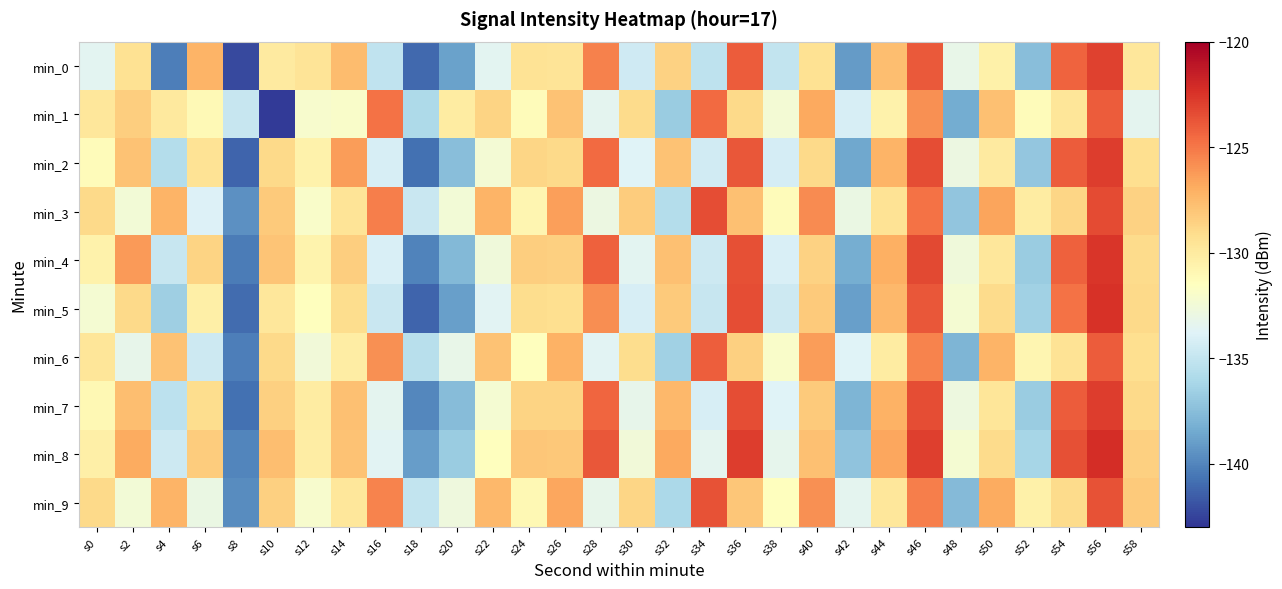

Reading left to right, what are all the values shown in this chart?

min_0: s0=-133.6	s2=-129.3	s4=-140.3	s6=-127.2	s8=-142.3	s10=-130.0	s12=-129.6	s14=-127.6	s16=-135.1	s18=-141.1	s20=-138.9	s22=-133.5	s24=-129.5	s26=-129.5	s28=-125.3	s30=-134.5	s32=-128.6	s34=-135.2	s36=-124.0	s38=-135.0	s40=-129.4	s42=-139.1	s44=-127.7	s46=-123.9	s48=-133.1	s50=-130.5	s52=-137.5	s54=-124.2	s56=-123.0	s58=-129.7
min_1: s0=-129.7	s2=-128.4	s4=-129.9	s6=-131.1	s8=-134.9	s10=-142.8	s12=-132.0	s14=-131.9	s16=-124.8	s18=-135.9	s20=-130.1	s22=-128.7	s24=-131.2	s26=-127.9	s28=-133.5	s30=-129.0	s32=-136.8	s34=-124.6	s36=-128.9	s38=-132.3	s40=-126.8	s42=-134.1	s44=-130.6	s46=-125.9	s48=-138.3	s50=-127.8	s52=-131.2	s54=-129.7	s56=-124.0	s58=-133.5
min_2: s0=-131.2	s2=-127.9	s4=-135.7	s6=-129.5	s8=-141.2	s10=-128.9	s12=-130.6	s14=-126.3	s16=-134.1	s18=-140.8	s20=-137.5	s22=-132.3	s24=-128.8	s26=-128.9	s28=-124.6	s30=-133.8	s32=-127.9	s34=-134.5	s36=-123.8	s38=-134.2	s40=-128.9	s42=-138.6	s44=-127.2	s46=-123.5	s48=-132.9	s50=-130.0	s52=-137.0	s54=-124.0	s56=-122.8	s58=-129.2
min_3: s0=-128.9	s2=-132.5	s4=-127.2	s6=-133.9	s8=-139.6	s10=-128.2	s12=-131.9	s14=-129.6	s16=-125.2	s18=-134.8	s20=-132.5	s22=-127.2	s24=-130.8	s26=-126.5	s28=-132.9	s30=-128.3	s32=-135.7	s34=-123.5	s36=-127.8	s38=-131.2	s40=-125.7	s42=-133.0	s44=-129.5	s46=-124.8	s48=-137.1	s50=-126.6	s52=-130.1	s54=-128.8	s56=-123.3	s58=-128.6
min_4: s0=-130.6	s2=-126.2	s4=-134.9	s6=-128.7	s8=-140.3	s10=-127.9	s12=-130.7	s14=-128.4	s16=-134.0	s18=-140.1	s20=-137.8	s22=-132.6	s24=-128.4	s26=-128.5	s28=-124.2	s30=-133.5	s32=-127.8	s34=-134.6	s36=-123.6	s38=-134.0	s40=-128.6	s42=-138.3	s44=-127.0	s46=-123.3	s48=-132.6	s50=-129.8	s52=-136.8	s54=-124.2	s56=-122.6	s58=-129.0
min_5: s0=-132.2	s2=-128.9	s4=-136.6	s6=-130.3	s8=-141.0	s10=-129.8	s12=-131.5	s14=-129.1	s16=-134.8	s18=-141.2	s20=-138.9	s22=-133.6	s24=-129.1	s26=-129.2	s28=-125.8	s30=-134.1	s32=-128.2	s34=-134.9	s36=-123.5	s38=-134.6	s40=-128.2	s42=-138.9	s44=-127.5	s46=-123.8	s48=-132.2	s50=-129.0	s52=-136.5	s54=-124.8	s56=-122.3	s58=-128.9
min_6: s0=-129.7	s2=-133.2	s4=-127.9	s6=-134.6	s8=-140.2	s10=-128.9	s12=-132.6	s14=-130.2	s16=-125.9	s18=-135.5	s20=-133.1	s22=-127.9	s24=-131.5	s26=-127.1	s28=-133.6	s30=-129.1	s32=-136.5	s34=-124.1	s36=-128.5	s38=-131.9	s40=-126.3	s42=-133.8	s44=-130.1	s46=-125.5	s48=-137.9	s50=-127.2	s52=-130.8	s54=-129.5	s56=-124.0	s58=-129.2
min_7: s0=-131.0	s2=-127.7	s4=-135.3	s6=-129.1	s8=-140.8	s10=-128.5	s12=-130.1	s14=-127.8	s16=-133.5	s18=-139.9	s20=-137.6	s22=-132.2	s24=-128.7	s26=-128.7	s28=-124.4	s30=-133.2	s32=-127.5	s34=-134.1	s36=-123.5	s38=-133.8	s40=-128.2	s42=-137.9	s44=-127.1	s46=-123.5	s48=-132.8	s50=-129.7	s52=-136.8	s54=-124.0	s56=-122.8	s58=-128.9
min_8: s0=-130.3	s2=-126.9	s4=-134.6	s6=-128.3	s8=-140.0	s10=-127.7	s12=-130.2	s14=-127.9	s16=-133.6	s18=-139.0	s20=-136.8	s22=-131.5	s24=-128.0	s26=-128.1	s28=-123.8	s30=-132.6	s32=-126.8	s34=-133.5	s36=-122.8	s38=-133.3	s40=-127.8	s42=-137.2	s44=-126.7	s46=-122.9	s48=-132.2	s50=-129.0	s52=-136.2	s54=-123.6	s56=-122.2	s58=-128.5
min_9: s0=-128.9	s2=-132.5	s4=-127.2	s6=-133.0	s8=-139.7	s10=-128.5	s12=-132.1	s14=-129.8	s16=-125.5	s18=-135.0	s20=-132.7	s22=-127.5	s24=-131.0	s26=-126.7	s28=-133.2	s30=-128.8	s32=-136.0	s34=-123.7	s36=-128.0	s38=-131.5	s40=-125.9	s42=-133.5	s44=-129.8	s46=-125.2	s48=-137.7	s50=-126.9	s52=-130.5	s54=-129.0	s56=-123.7	s58=-128.2